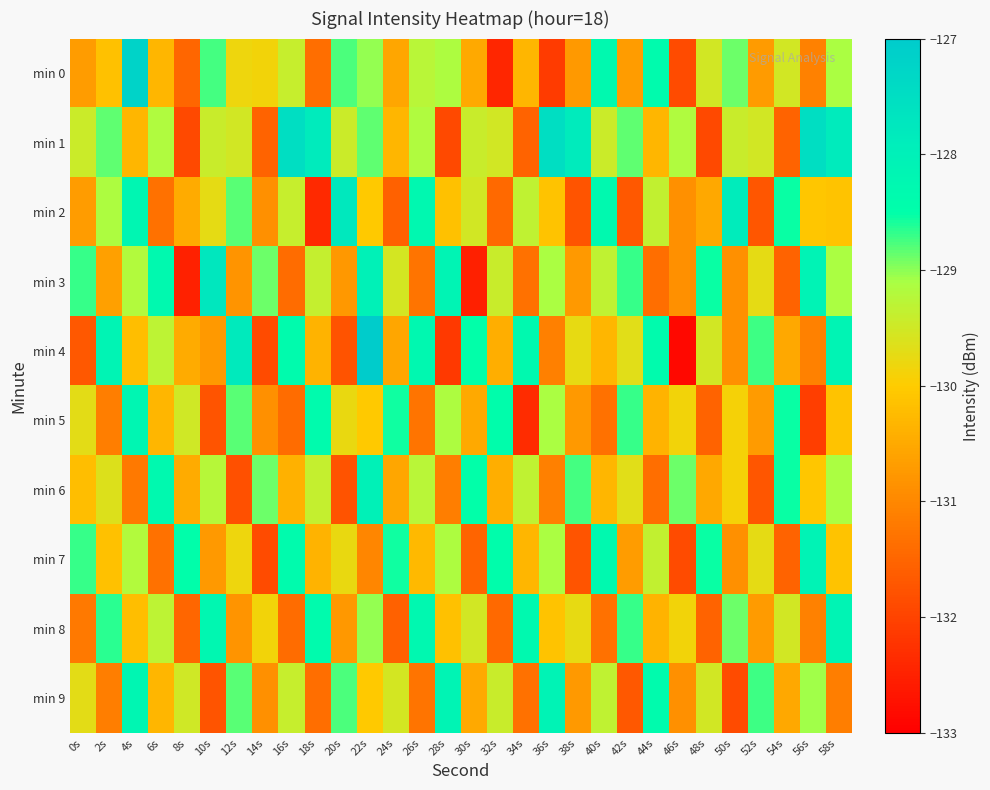

At which category is the sum across all series the highest?

22s